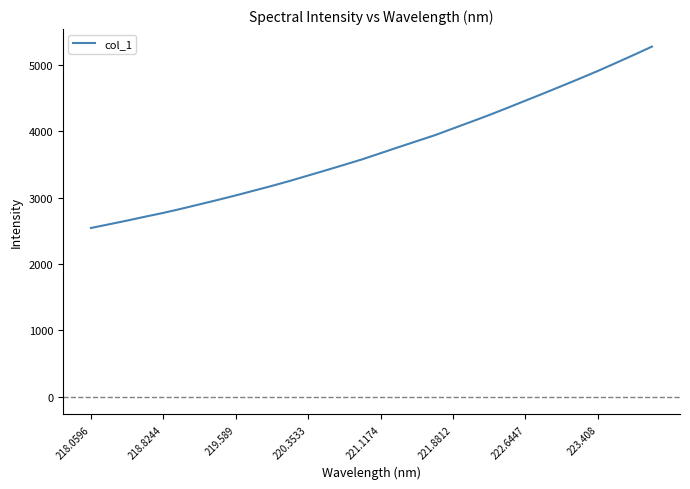

What is the greatest value displayed?

5270.7